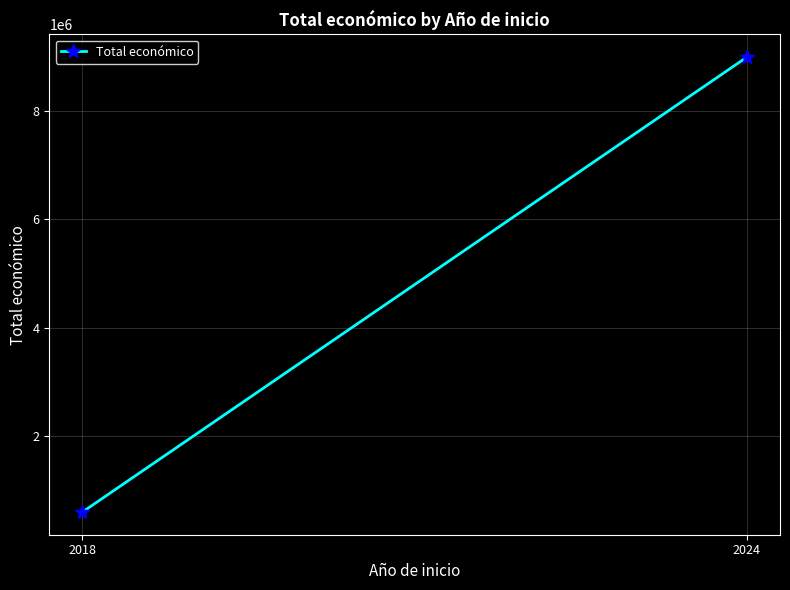

How many data points does each series have?

2